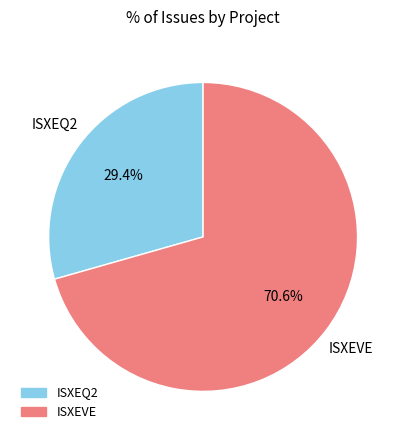

Does any single category account for the majority?

Yes